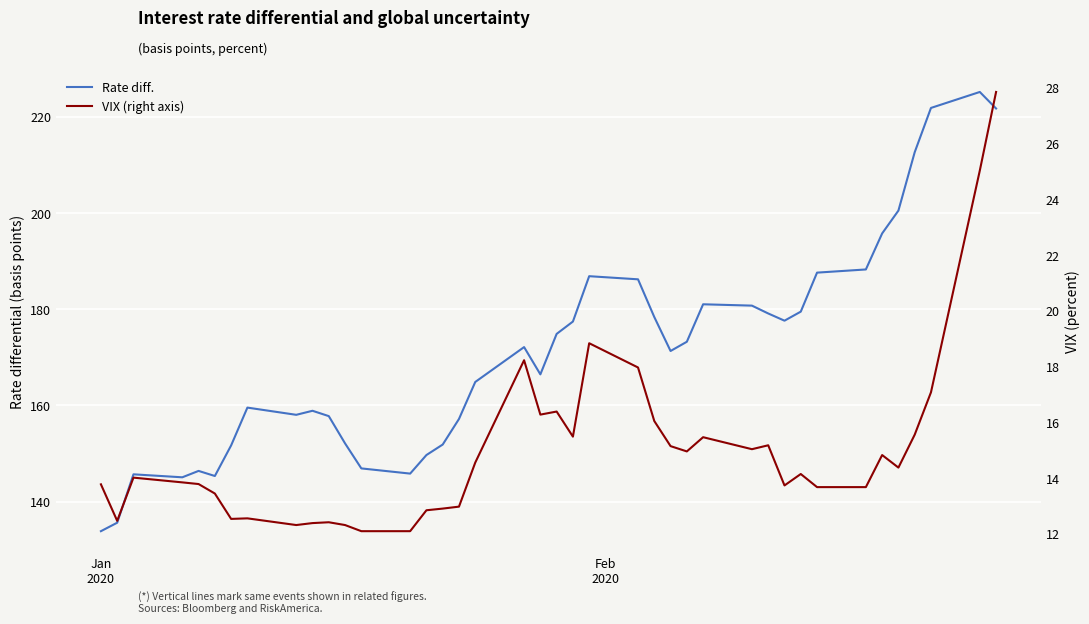

True or false: Rate diff. and VIX (right axis) cross at least once.

False